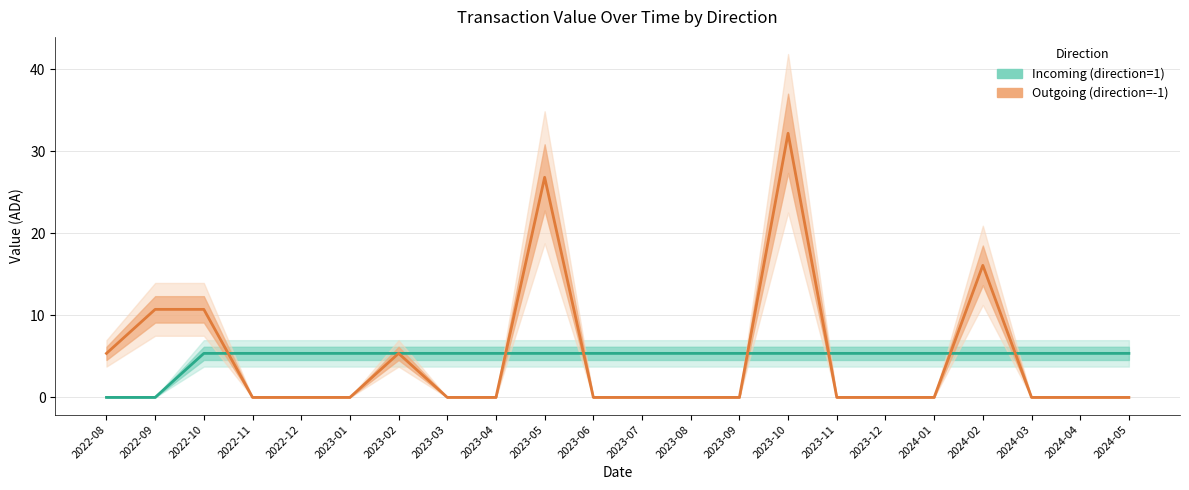

How many data points in Incoming (direction=1) are above 5?

20